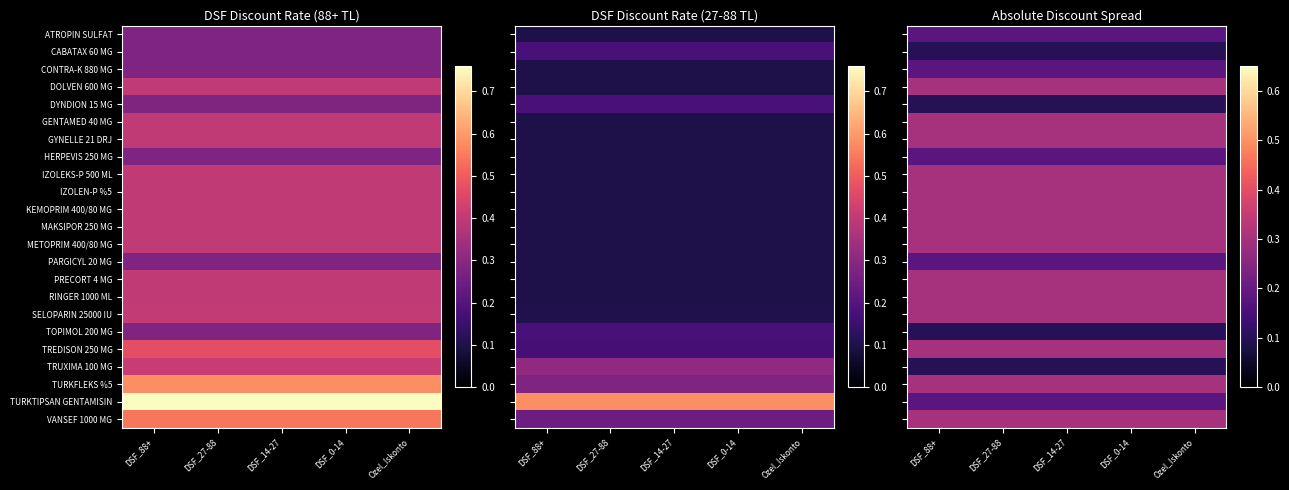

Rank the categories by TURKTIPSAN GENTAMISIN value from highest to lowest.

DSF_88+, DSF_27-88, DSF_14-27, DSF_0-14, Ozel_Iskonto